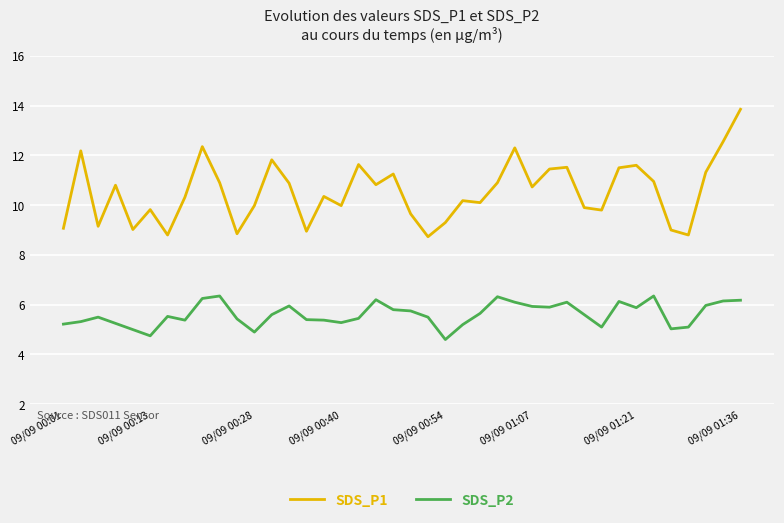

Which series has the largest range (max minus min)?

SDS_P1